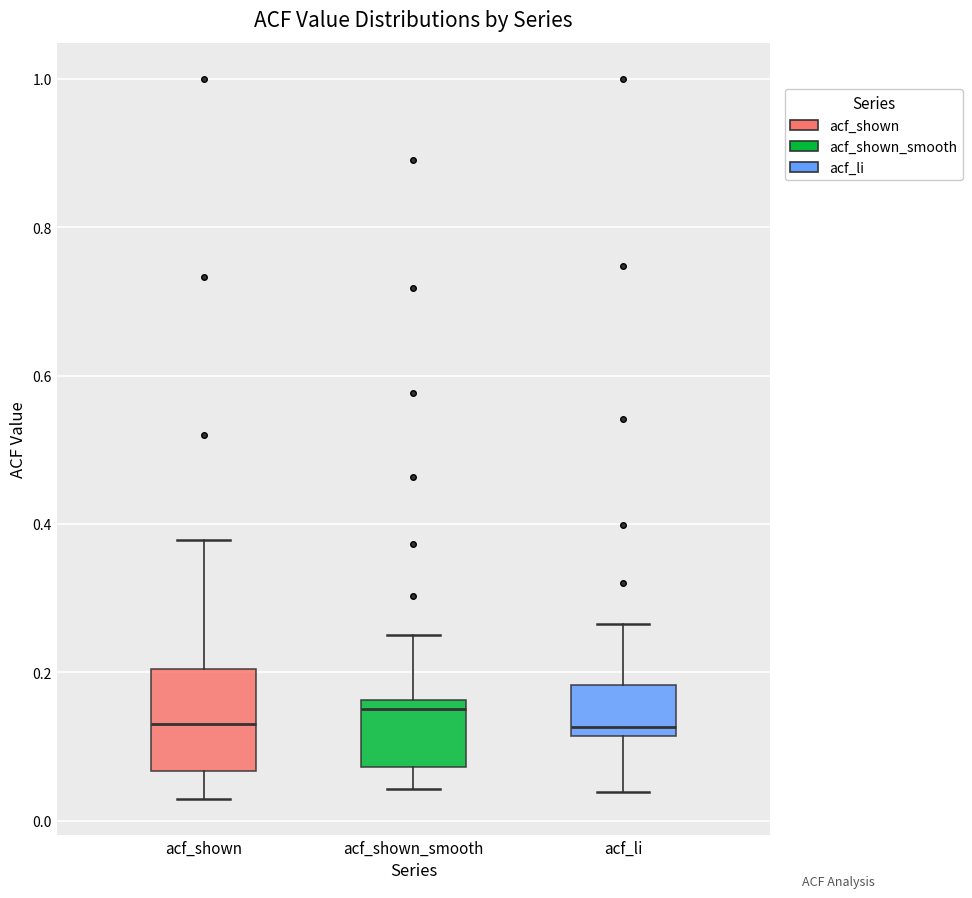

Which box is the tallest, from its lower edge to its upper edge?

acf_shown